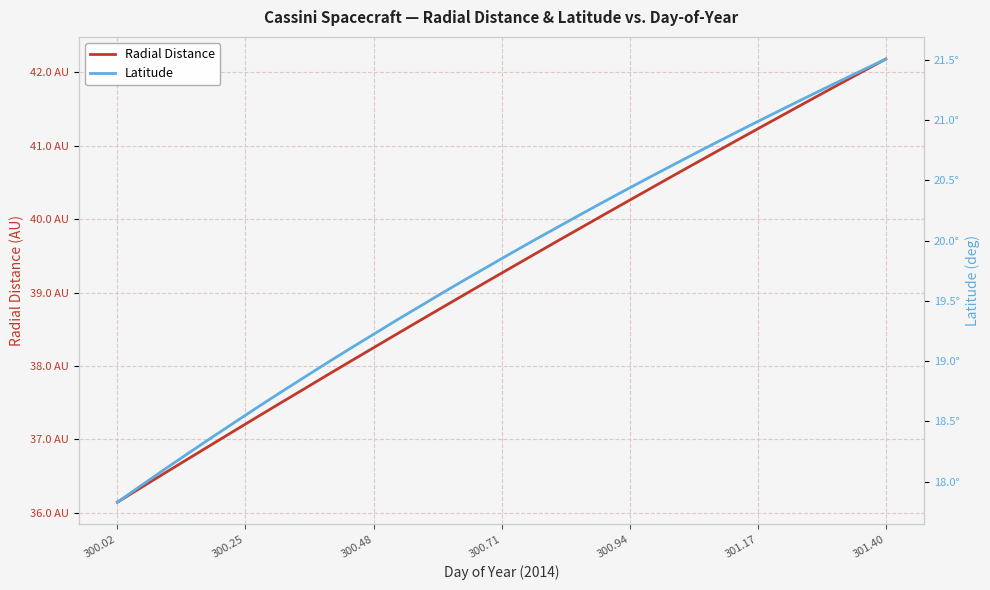

Which category has the lowest value in the Latitude series?

300.02